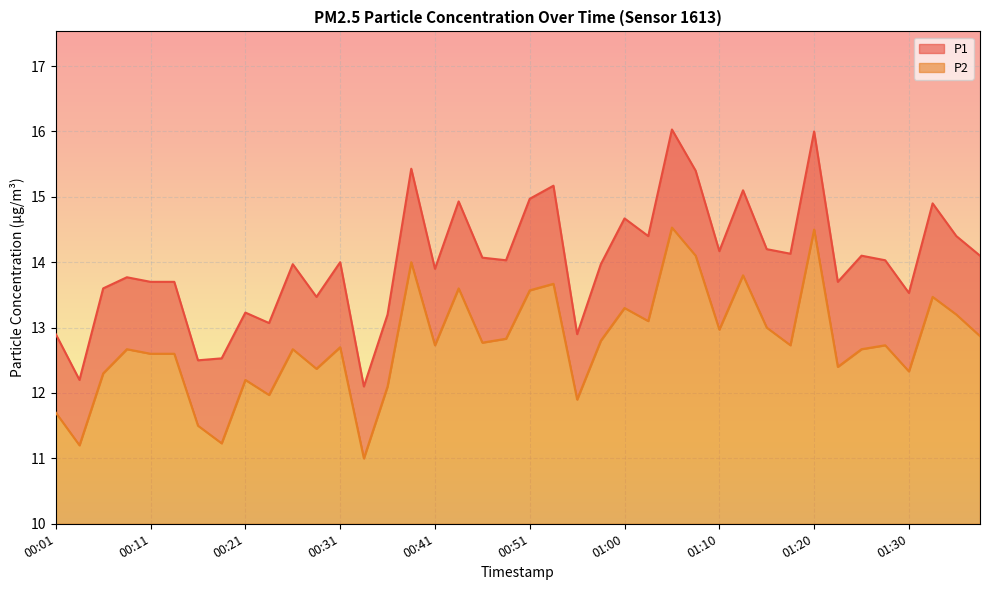

True or false: P1 and P2 cross at least once.

False